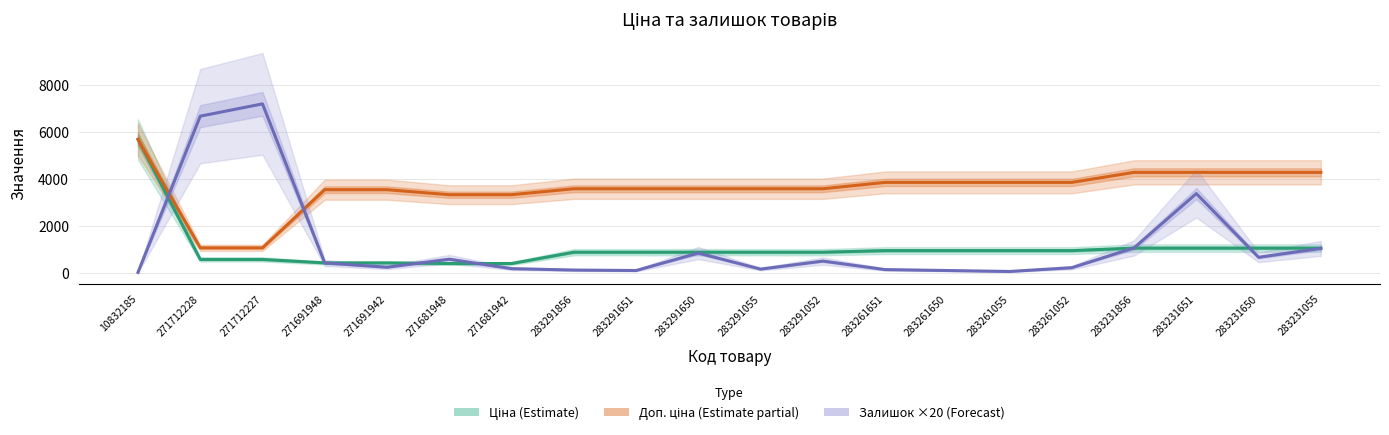

What is the value of the Доп. ціна (Estimate partial) point at the 7th from the left?

3332.5